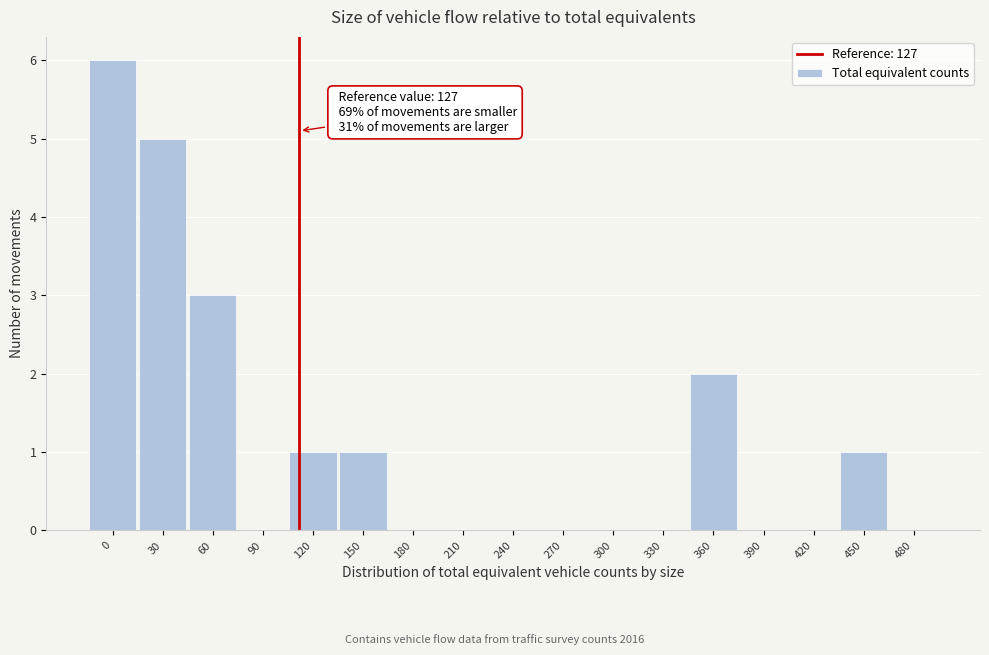

Reading right to left, transcribe all the data shown in this chart.

480=0	450=1	420=0	390=0	360=2	330=0	300=0	270=0	240=0	210=0	180=0	150=1	120=1	90=0	60=3	30=5	0=6